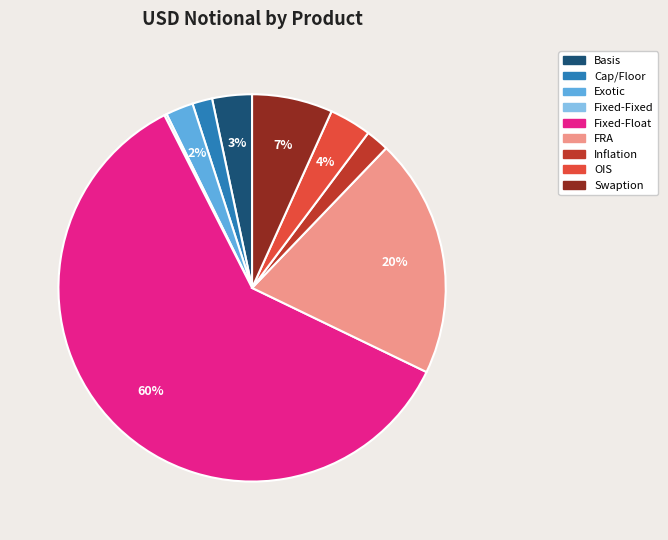

What is the majority slice?

Fixed-Float